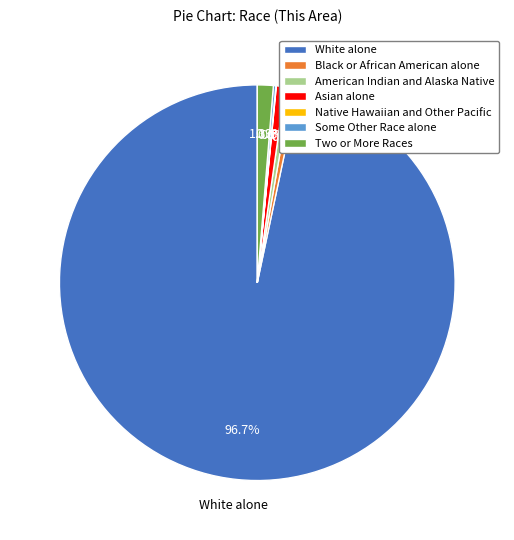

How much of the chart is everything except Two or More Races?

98.7%